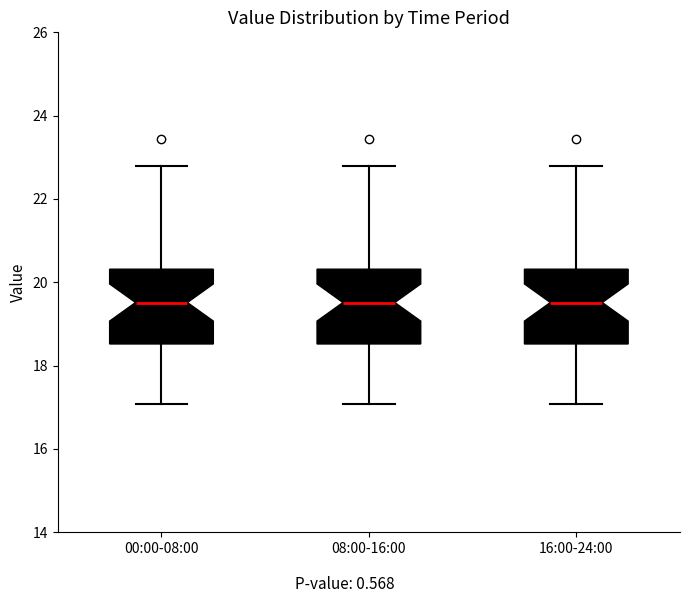

Reading left to right, transcribe this box plot: for each box, give where its median line is, the range the box spans, and where its two whiskers end, as read against the y-axis. The values are not printed on the chart, so give them approximately, as read against the axis.

00:00-08:00: median 19.6, box 18.6 to 20.4, whiskers 17.0 to 22.8
08:00-16:00: median 19.6, box 18.6 to 20.4, whiskers 17.0 to 22.8
16:00-24:00: median 19.6, box 18.6 to 20.4, whiskers 17.0 to 22.8